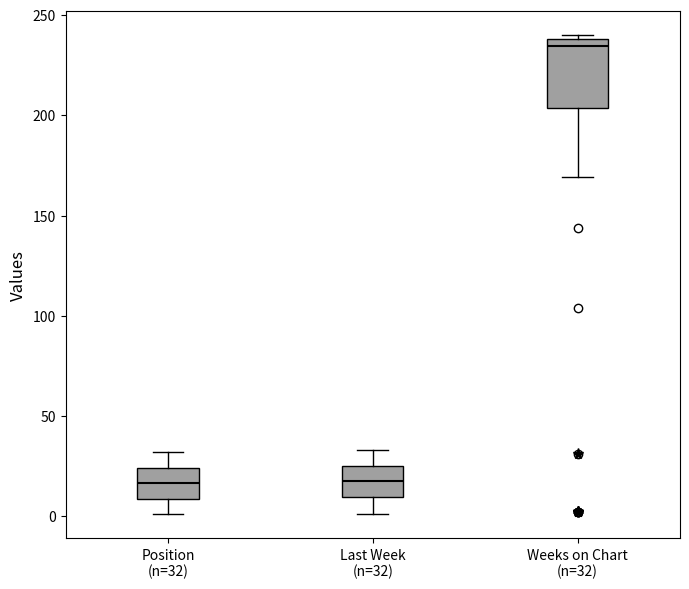

Where is the lower edge of the box for Position (n=32) on the y-axis? The values are not printed on the chart, so give them approximately, as read against the axis.

10